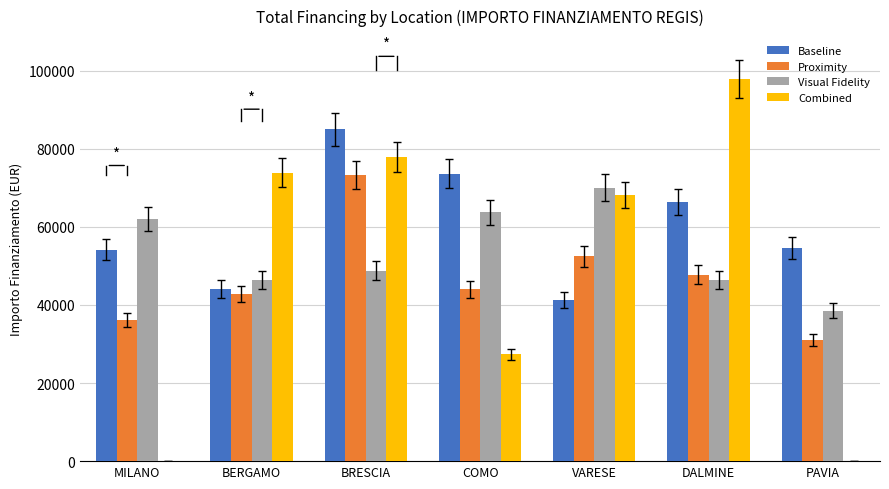

How many categories are shown in the chart?

7